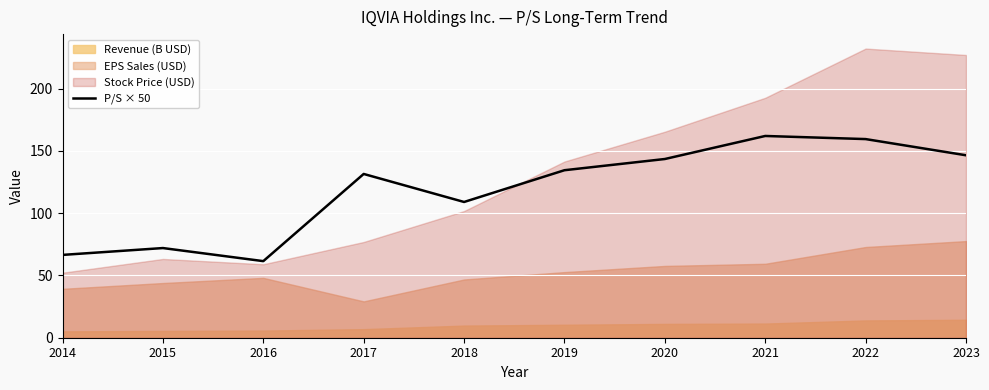

How many lines are shown in the chart?

1